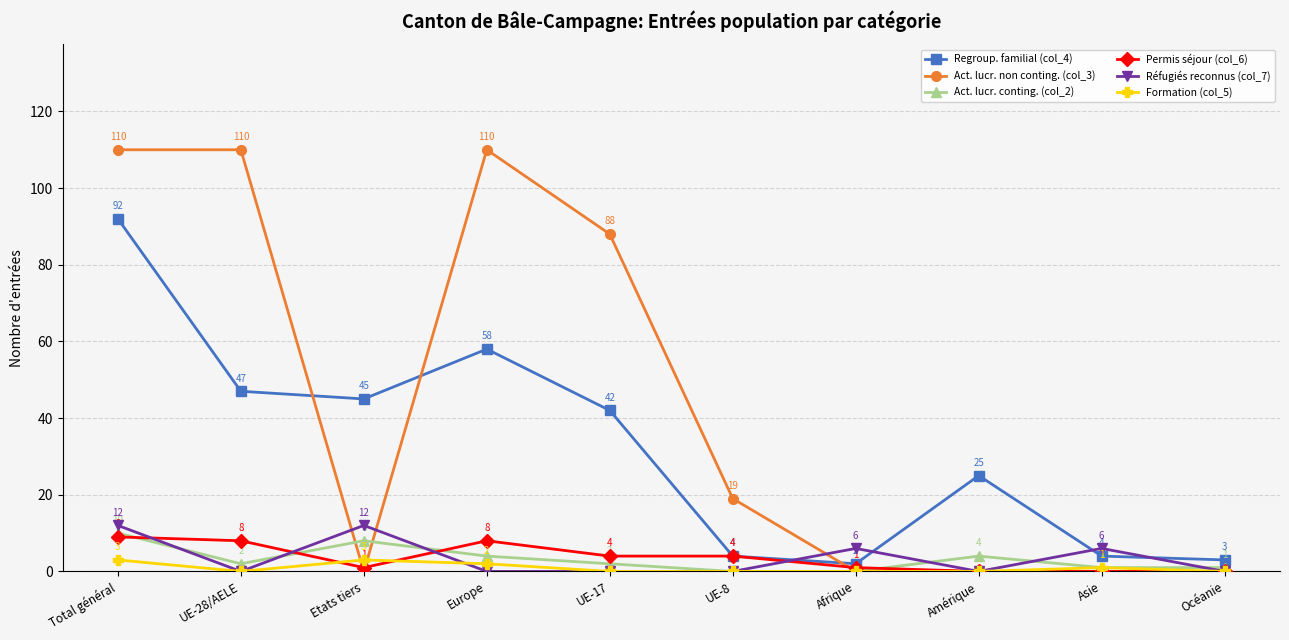

List the series in order of their peak value, highest first.

Act. lucr. non conting. (col_3), Regroup. familial (col_4), Réfugiés reconnus (col_7), Act. lucr. conting. (col_2), Permis séjour (col_6), Formation (col_5)